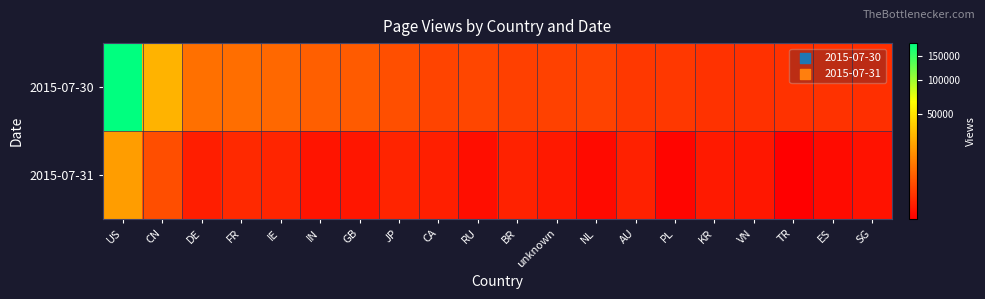

What is the greatest value displayed?

181222